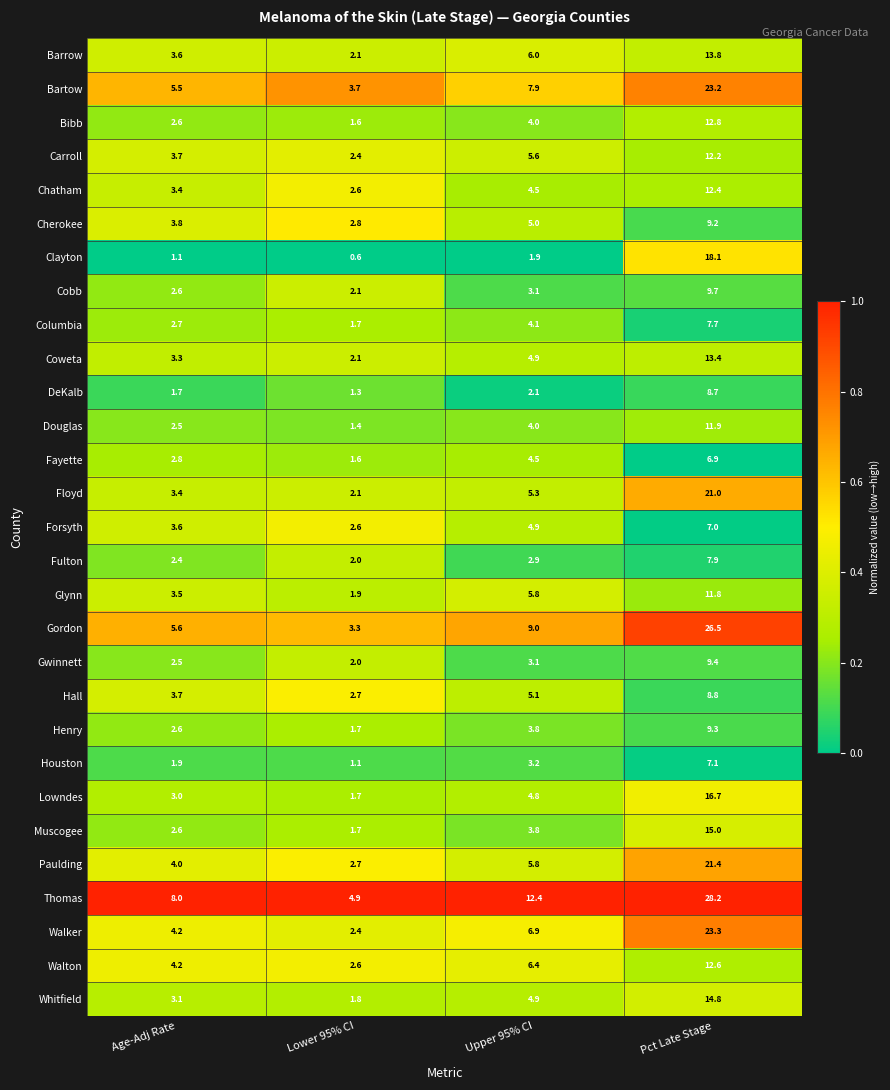

What is the average value of the Walton series?

6.5